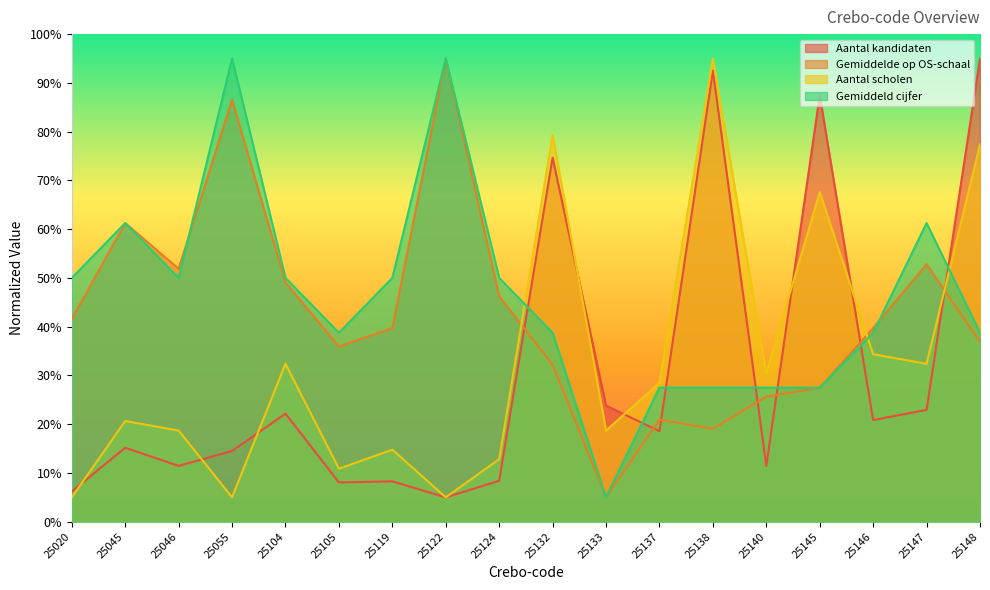

What is the difference between the maximum and second lowest values in the Gemiddeld cijfer series?

67.5